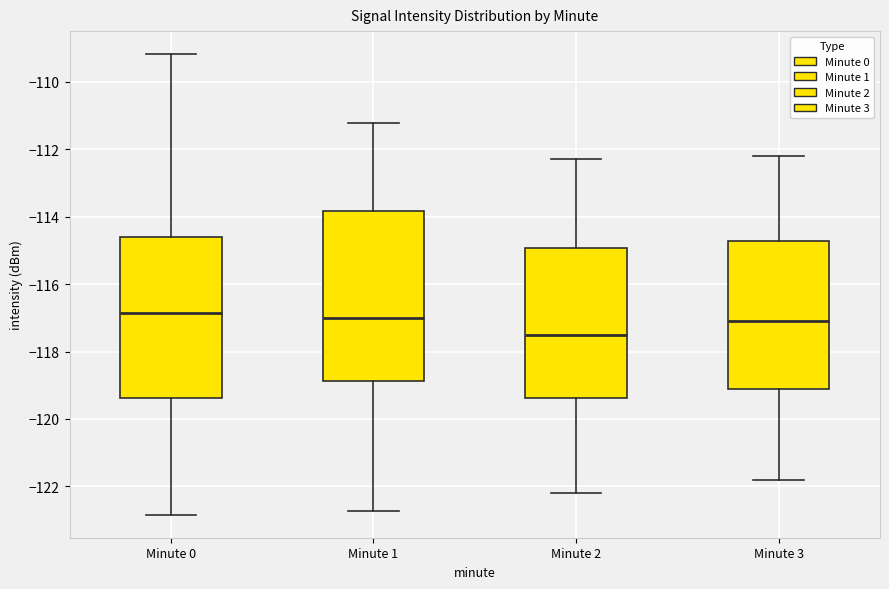

Comparing the boxes themselves (not the whiskers), which one is the tallest?

Minute 1